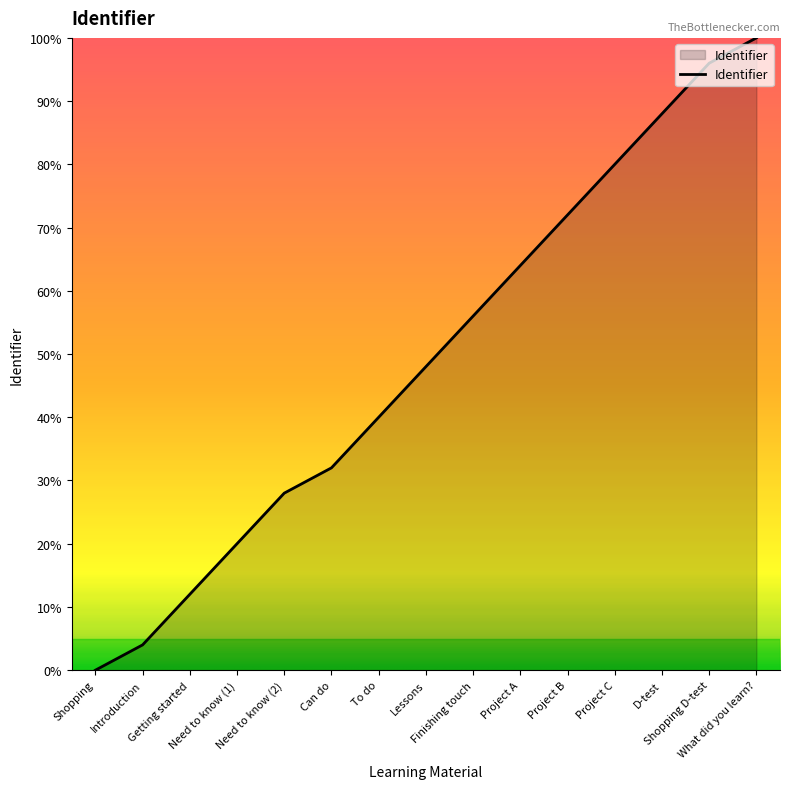

True or false: there are more than 2 points higher than both neighbors.

False